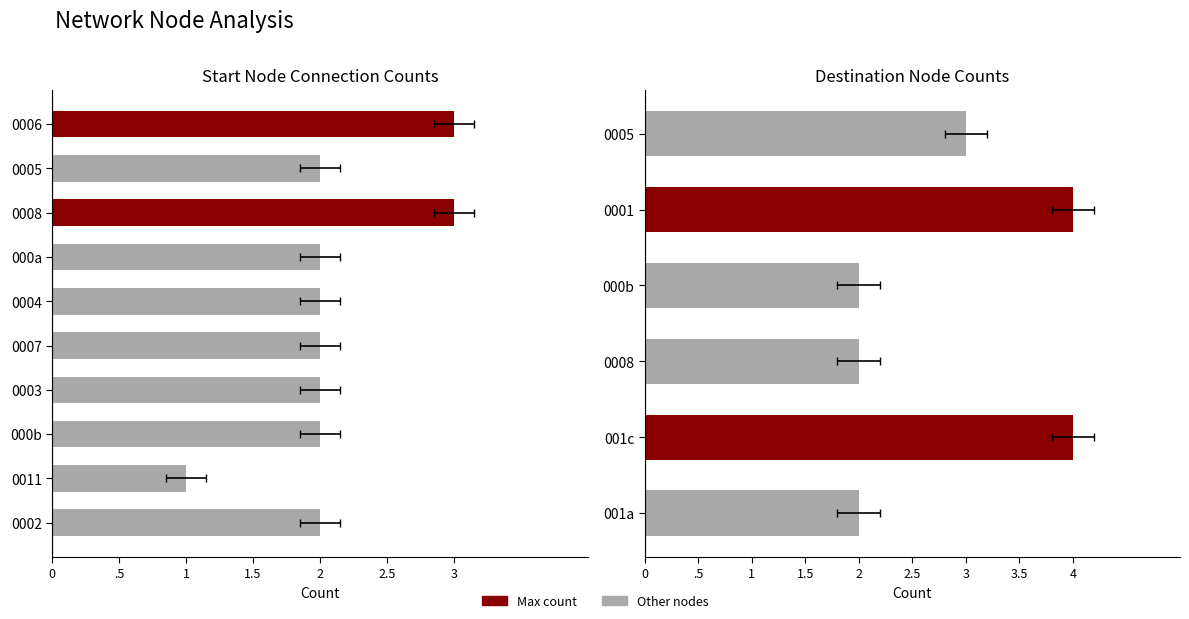

The chart shows a value of 5 at 0006. True or false?

False